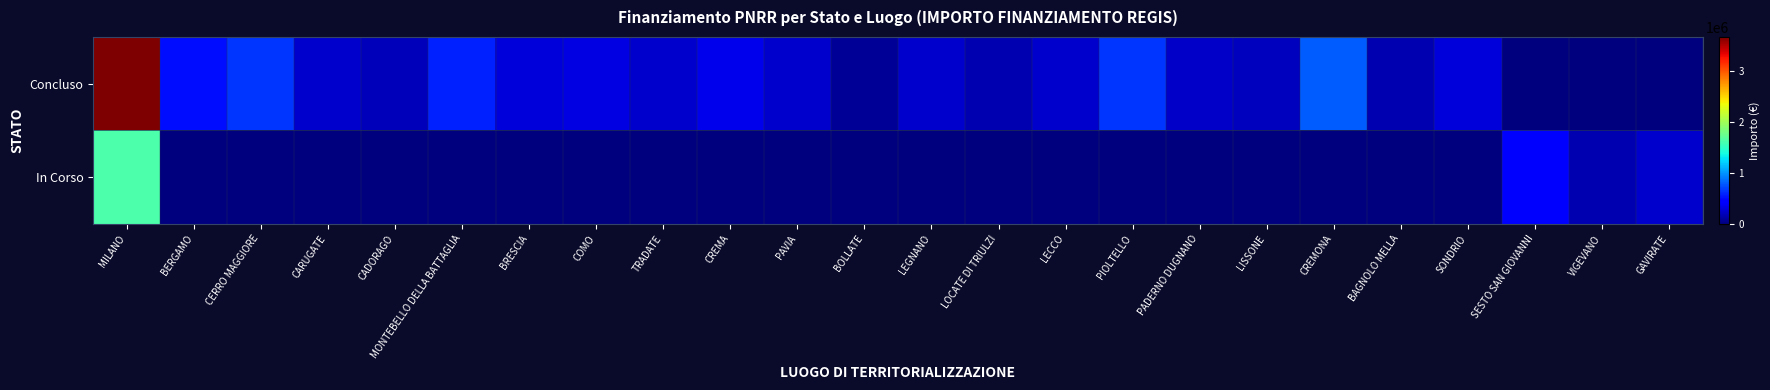

What is the spread (max minus min) of values at BERGAMO?

508536.0